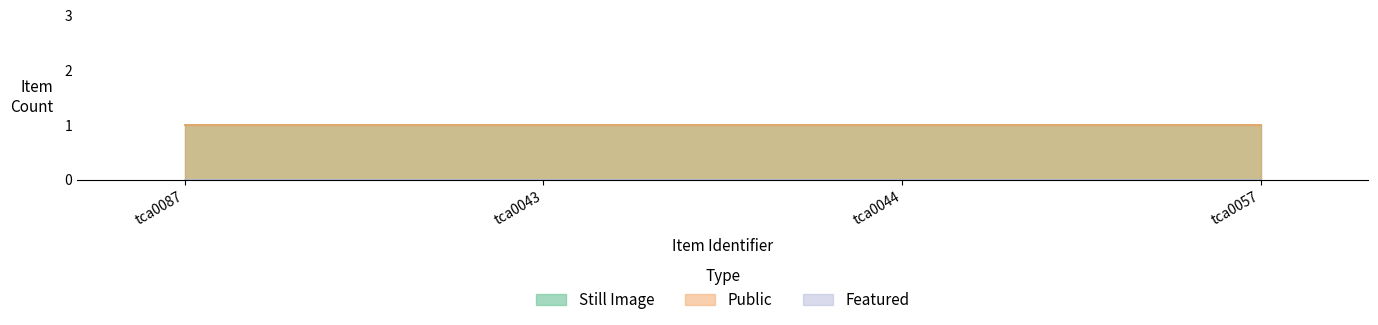

True or false: Featured and Public intersect in this chart.

False